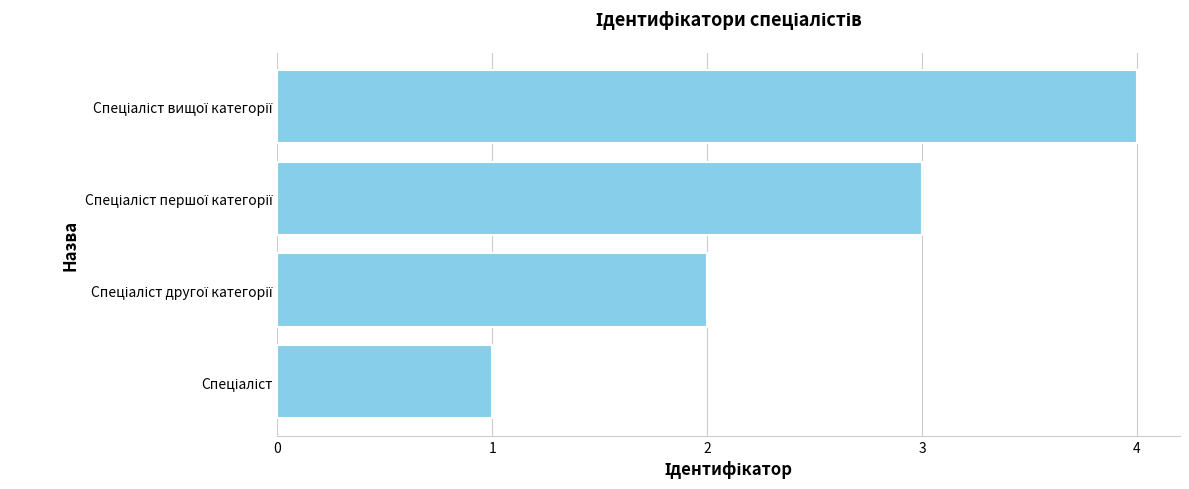

What is the difference between the maximum and minimum values?

3